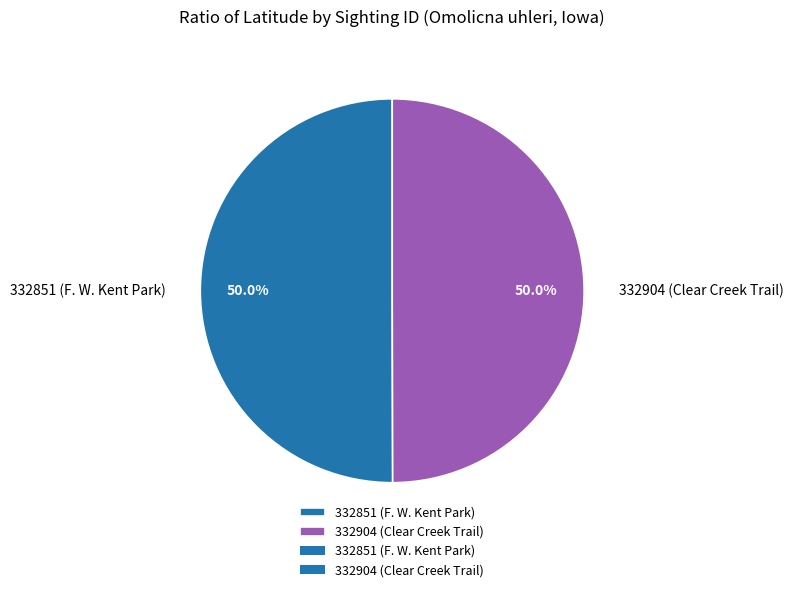

Combined, do 332904 (Clear Creek Trail) and 332851 (F. W. Kent Park) account for over 50%?

Yes